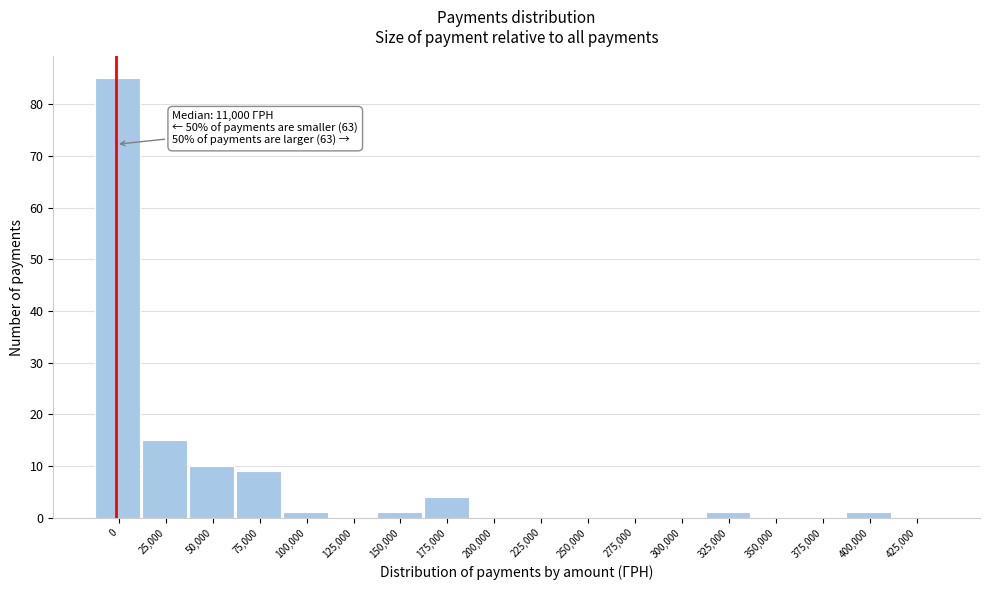

Reading left to right, what are all the values shown in this chart?

0=85	25,000=15	50,000=10	75,000=9	100,000=1	125,000=0	150,000=1	175,000=4	200,000=0	225,000=0	250,000=0	275,000=0	300,000=0	325,000=1	350,000=0	375,000=0	400,000=1	425,000=0